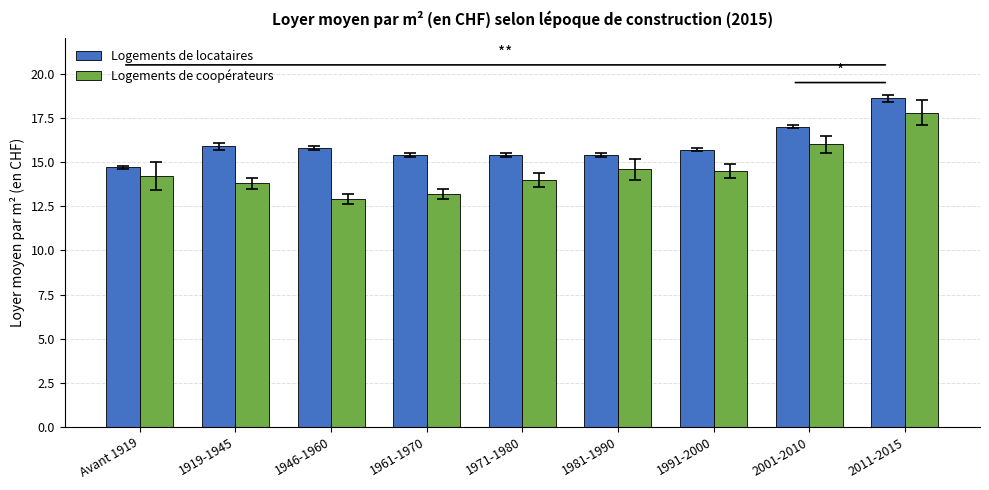

Reading right to left, what are all the values shown in this chart?

Logements de locataires: 2011-2015=18.6	2001-2010=17.0	1991-2000=15.7	1981-1990=15.4	1971-1980=15.4	1961-1970=15.4	1946-1960=15.8	1919-1945=15.9	Avant 1919=14.7
Logements de coopérateurs: 2011-2015=17.8	2001-2010=16.0	1991-2000=14.5	1981-1990=14.6	1971-1980=14.0	1961-1970=13.2	1946-1960=12.9	1919-1945=13.8	Avant 1919=14.2